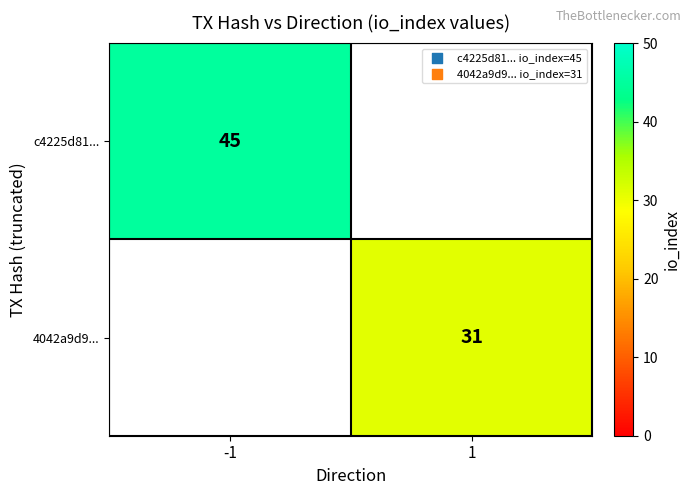

True or false: 4042a9d9... has a value of 14 at 1.

False